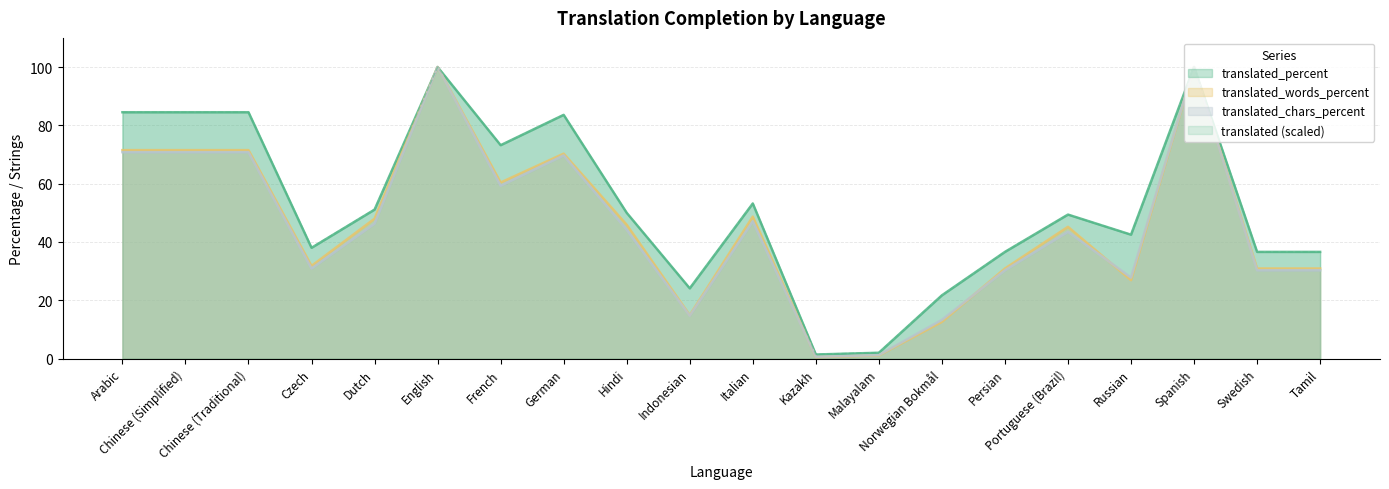

In translated_chars_percent, how many points are higher than both neighbors (excluding endpoints)?

5